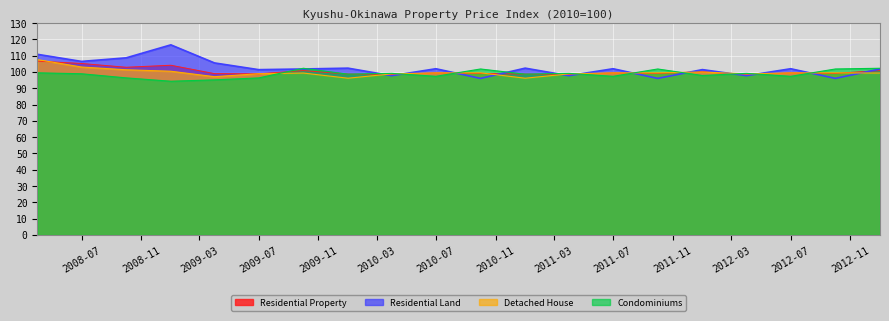

Where does the Residential Land series first go above 101?

2008-04-01